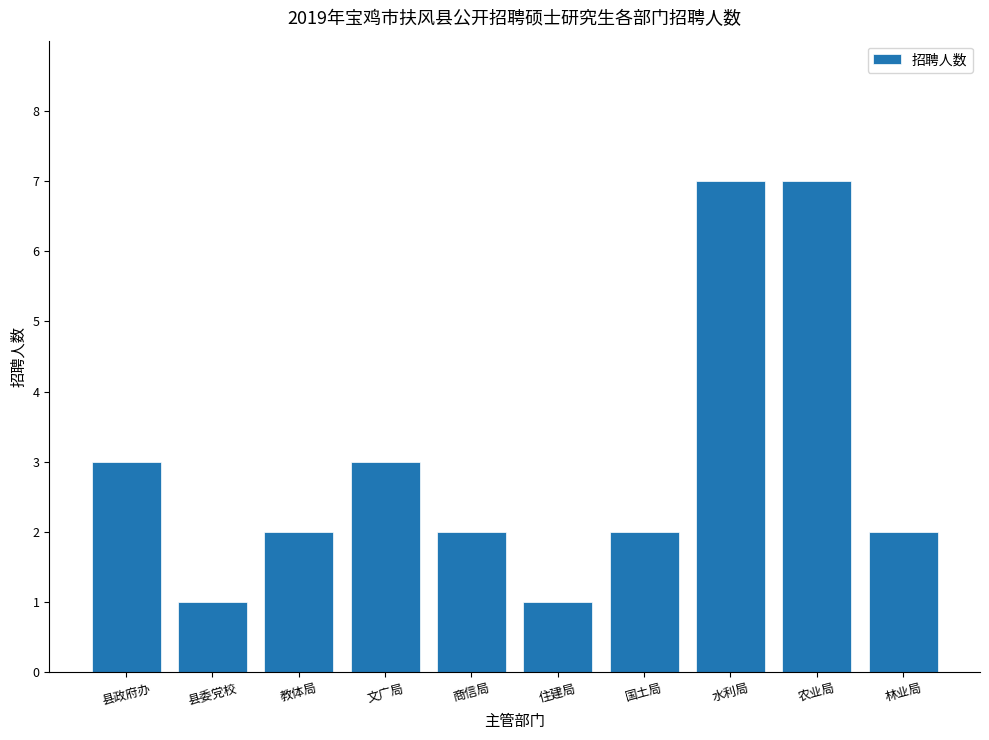

Does the chart contain any negative values?

No